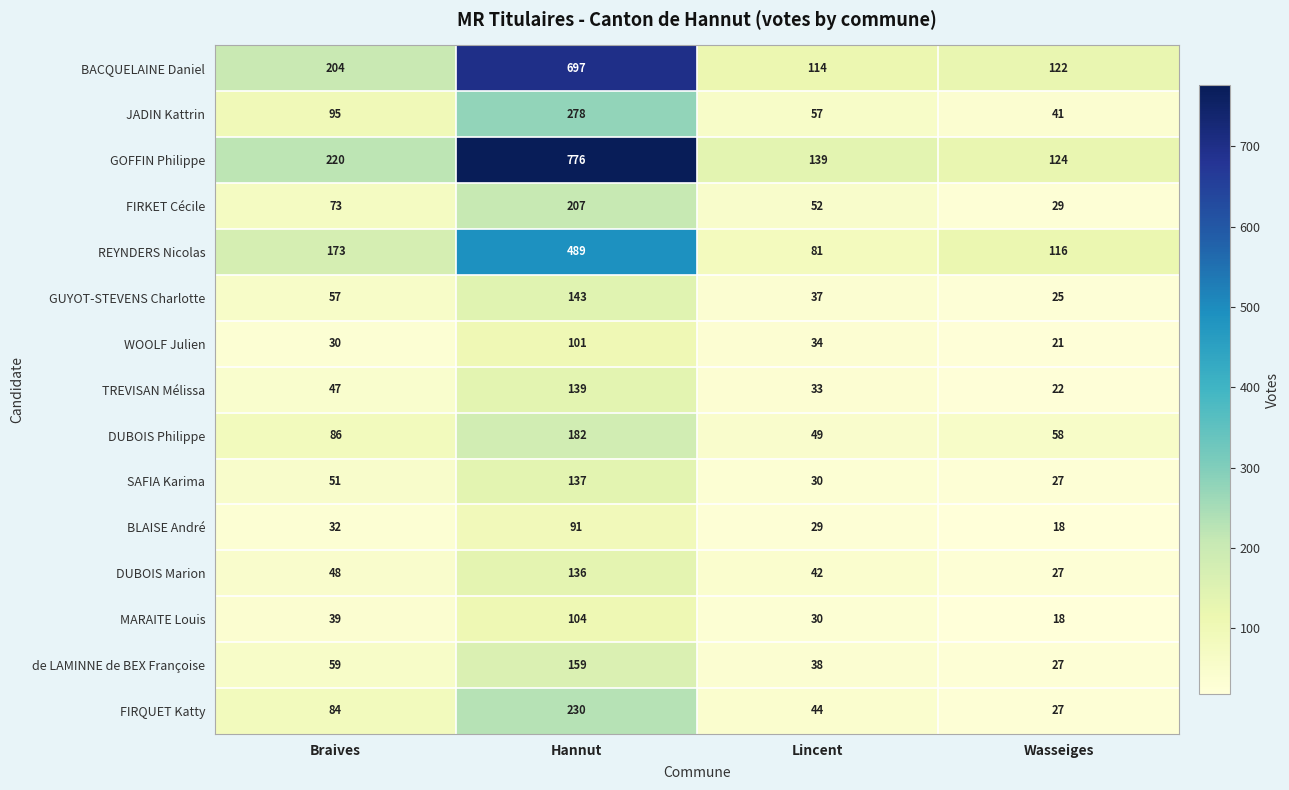

The value of DUBOIS Philippe at Braives is 141. True or false?

False